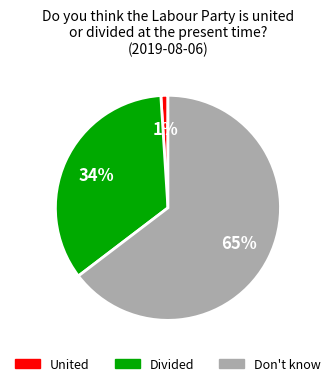

To the nearest percent, what portion does Divided represent?

34%